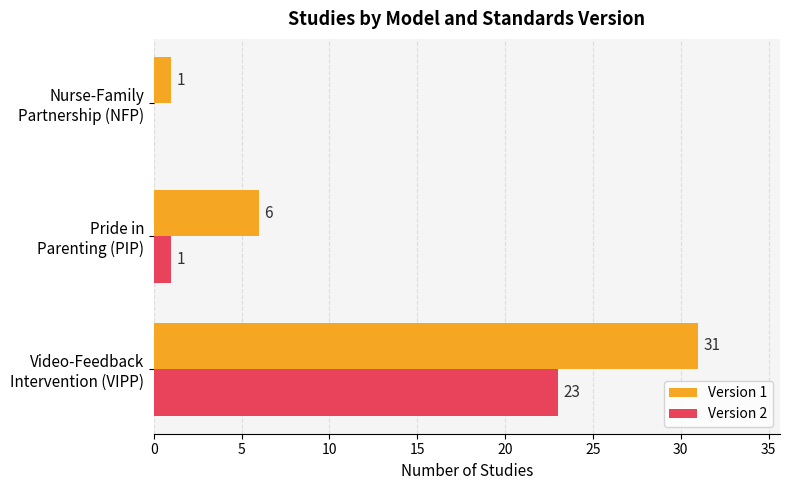

What is the sum of all Version 1 values?

38